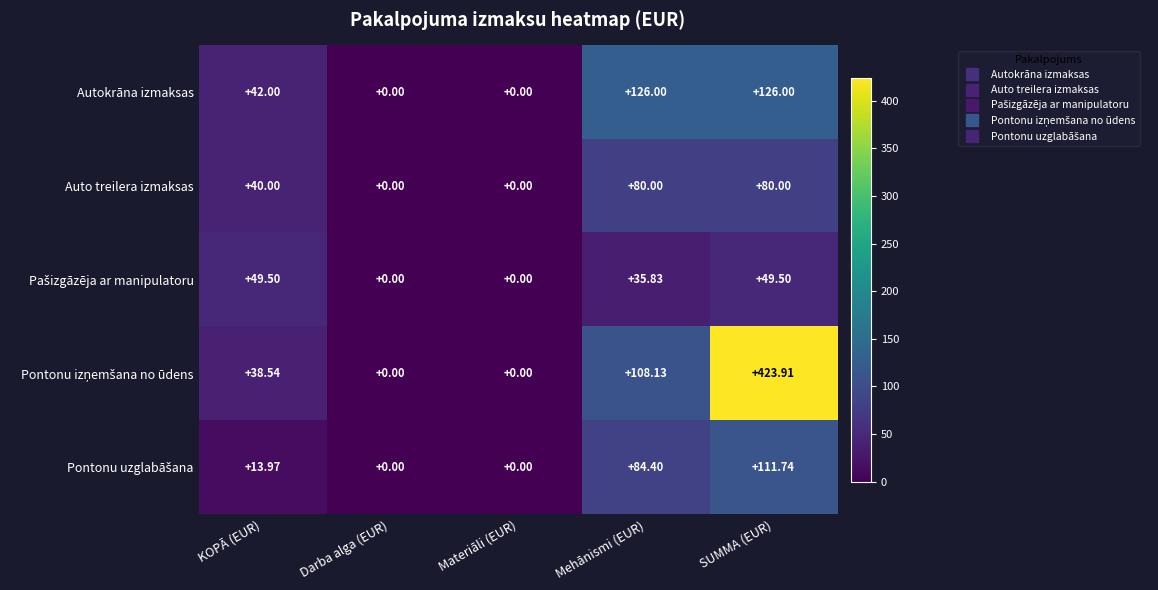

At which category is the sum across all series the highest?

SUMMA (EUR)